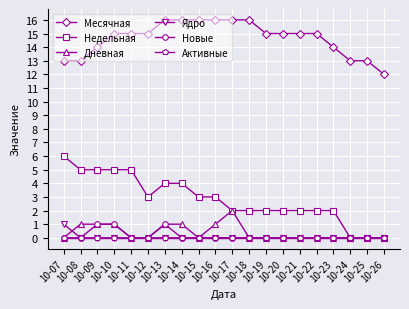

Reading right to left, list all the values displayed in this chart.

Месячная: 10-26=12	10-25=13	10-24=13	10-23=14	10-22=15	10-21=15	10-20=15	10-19=15	10-18=16	10-17=16	10-16=16	10-15=16	10-14=16	10-13=16	10-12=15	10-11=15	10-10=15	10-09=14	10-08=13	10-07=13
Недельная: 10-26=0	10-25=0	10-24=0	10-23=2	10-22=2	10-21=2	10-20=2	10-19=2	10-18=2	10-17=2	10-16=3	10-15=3	10-14=4	10-13=4	10-12=3	10-11=5	10-10=5	10-09=5	10-08=5	10-07=6
Дневная: 10-26=0	10-25=0	10-24=0	10-23=0	10-22=0	10-21=0	10-20=0	10-19=0	10-18=0	10-17=2	10-16=1	10-15=0	10-14=1	10-13=1	10-12=0	10-11=0	10-10=1	10-09=1	10-08=1	10-07=0
Ядро: 10-26=0	10-25=0	10-24=0	10-23=0	10-22=0	10-21=0	10-20=0	10-19=0	10-18=0	10-17=0	10-16=0	10-15=0	10-14=0	10-13=0	10-12=0	10-11=0	10-10=0	10-09=0	10-08=0	10-07=1
Новые: 10-26=0	10-25=0	10-24=0	10-23=0	10-22=0	10-21=0	10-20=0	10-19=0	10-18=0	10-17=0	10-16=0	10-15=0	10-14=0	10-13=1	10-12=0	10-11=0	10-10=1	10-09=1	10-08=0	10-07=0
Активные: 10-26=0	10-25=0	10-24=0	10-23=0	10-22=0	10-21=0	10-20=0	10-19=0	10-18=0	10-17=0	10-16=0	10-15=0	10-14=0	10-13=0	10-12=0	10-11=0	10-10=0	10-09=0	10-08=0	10-07=0